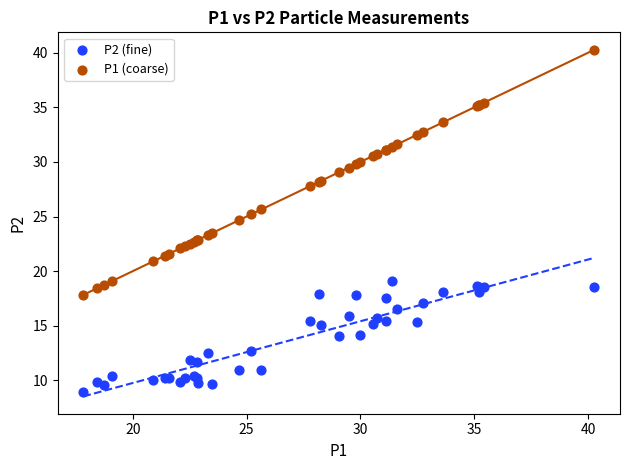

Which series contains the lowest Y value?

P2 (fine)